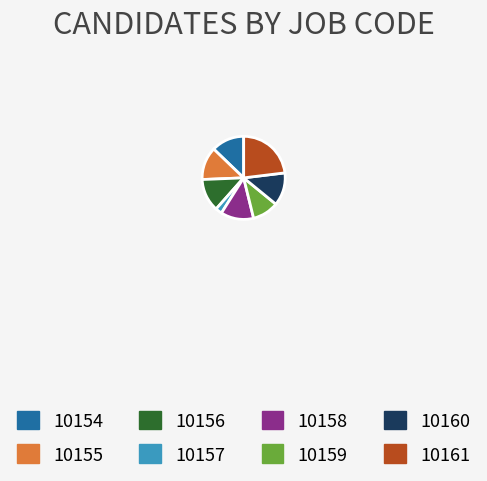

Which category has the smallest portion of the pie?

10157